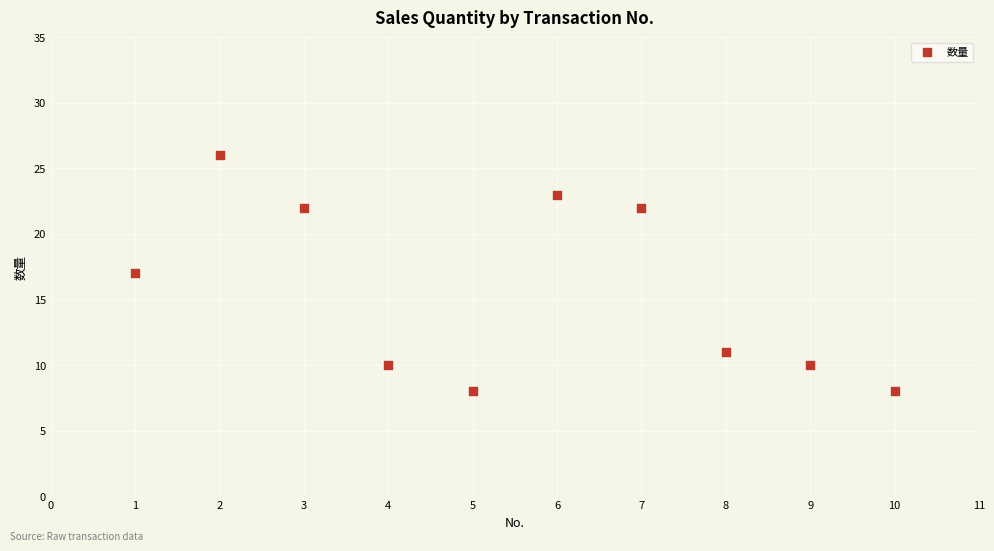

What is the average Y value?

16